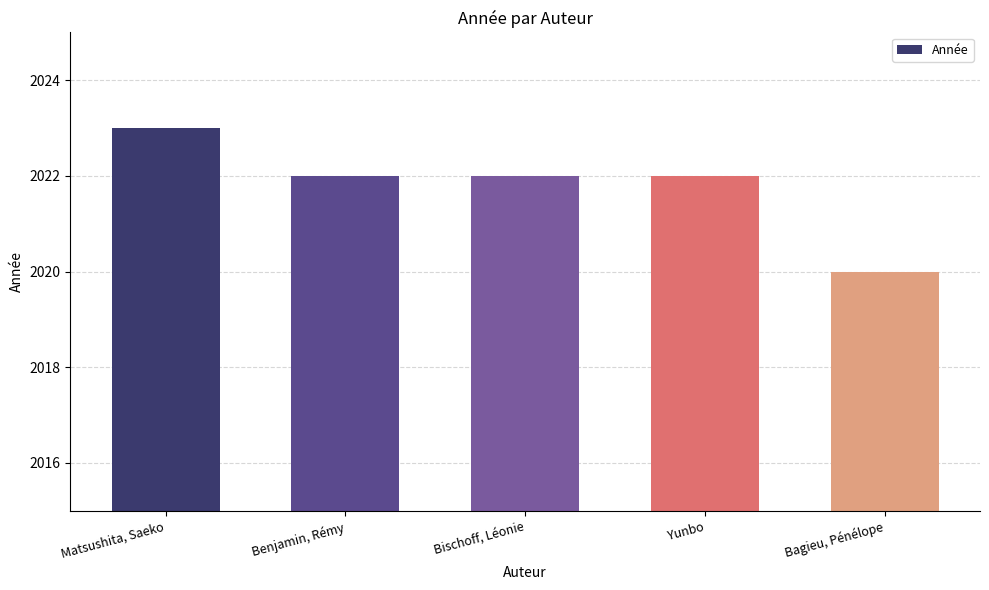

At which label does the data first exceed 2022?

Matsushita, Saeko